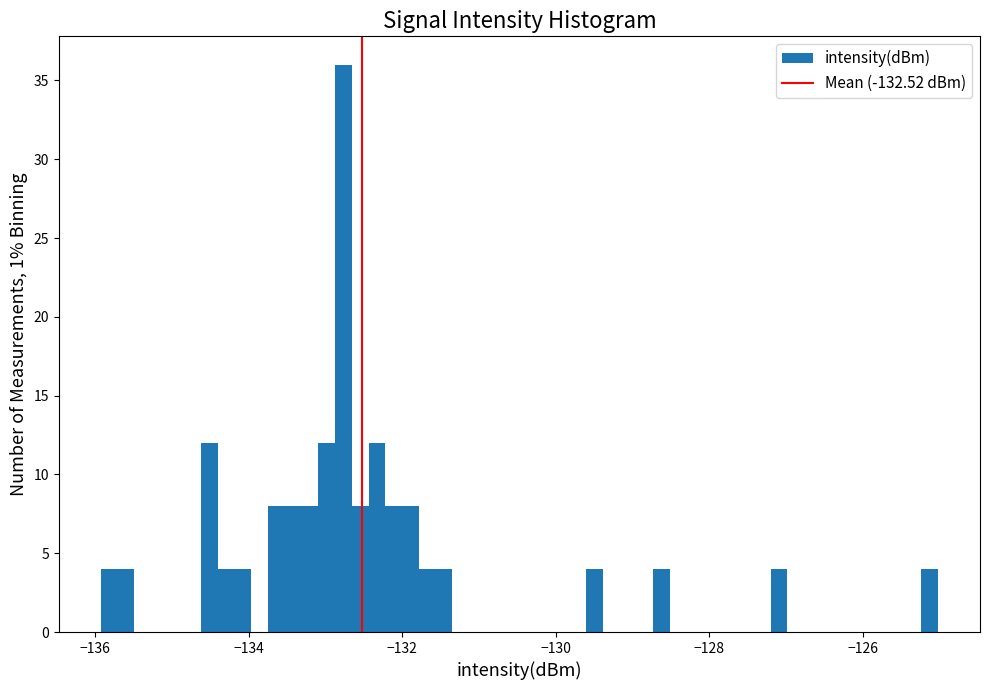

Read against the x-axis, roughly where is the centre of the tallest bar?

-132.8